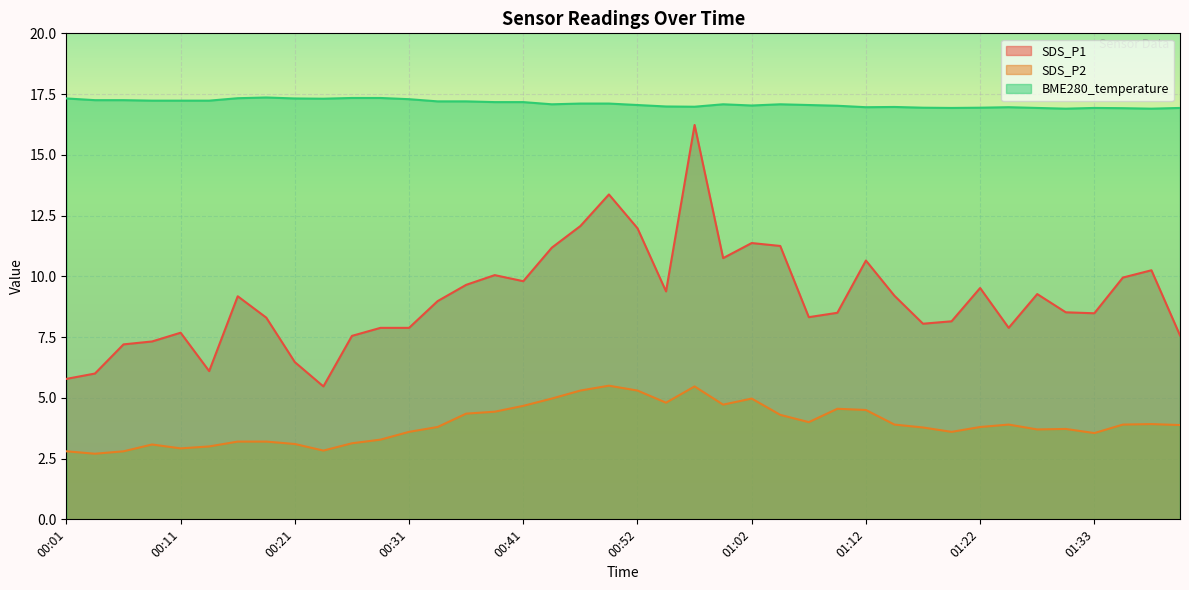

How many lines are shown in the chart?

3